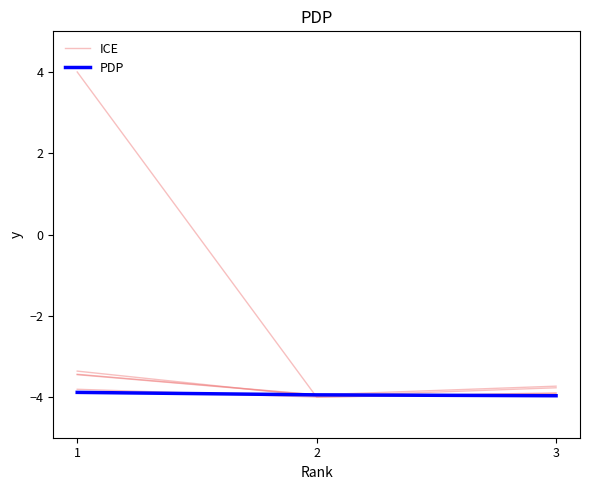

Where is PDP nearest to the value -3?

1